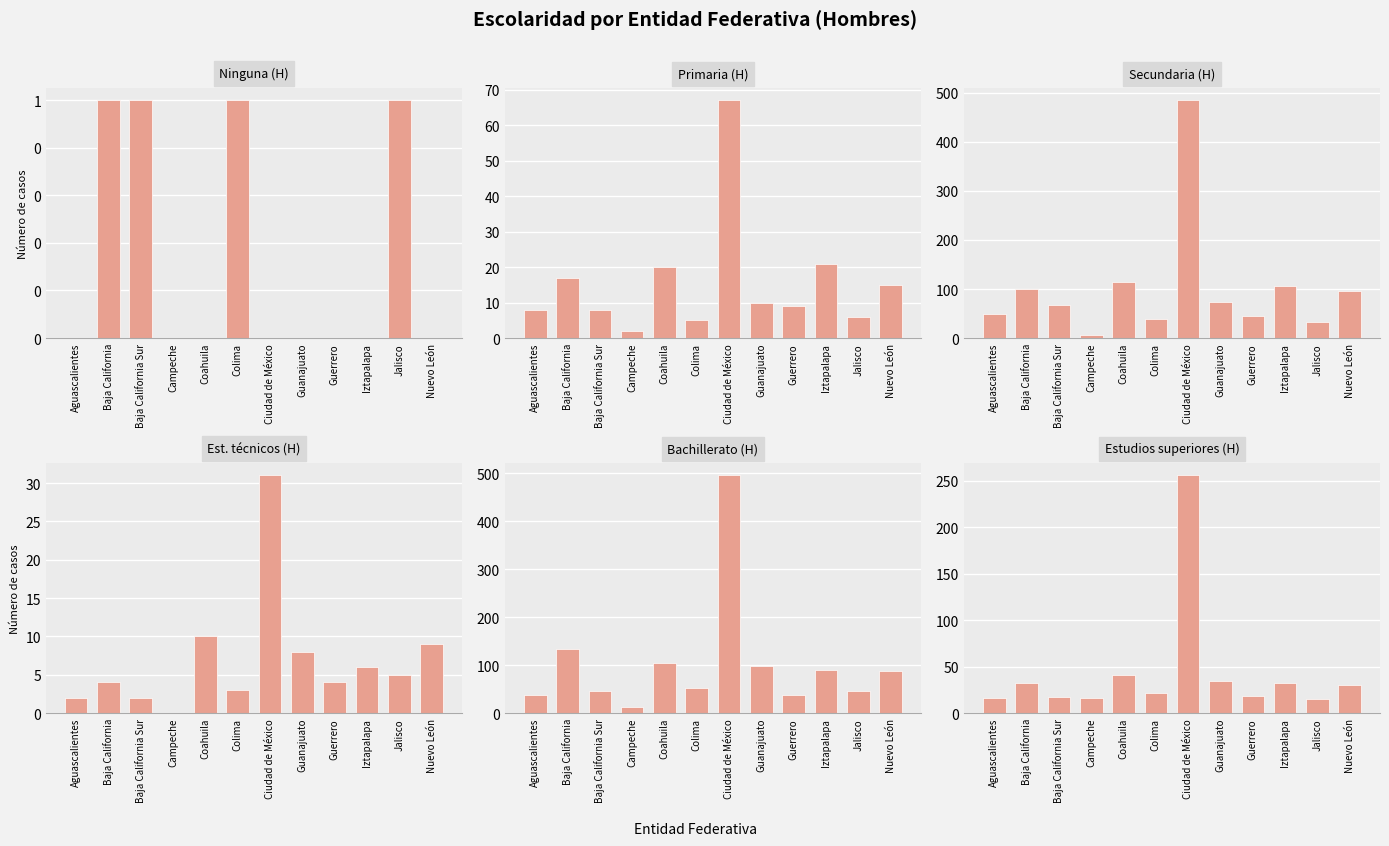

Reading left to right, transcribe all the data shown in this chart.

Ninguna (H): 0	1	1	0	0	1	0	0	0	0	1	0
Primaria (H): 8	17	8	2	20	5	67	10	9	21	6	15
Secundaria (H): 49	100	68	7	115	38	485	74	45	107	32	95
Est. técnicos (H): 2	4	2	0	10	3	31	8	4	6	5	9
Bachillerato (H): 37	133	46	13	105	52	496	98	38	90	46	88
Estudios superiores (H): 16	32	17	16	41	22	256	35	18	32	15	30